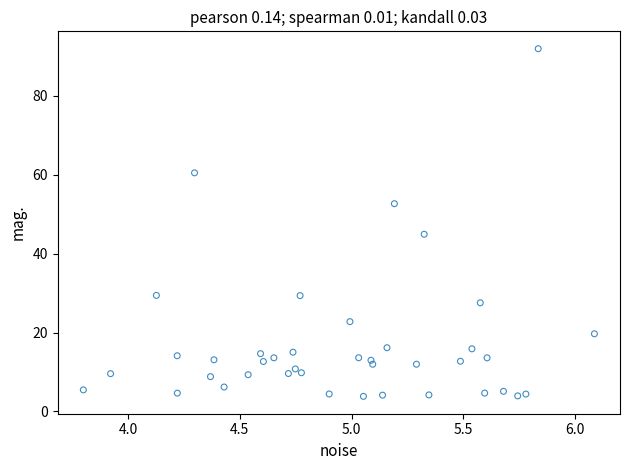

What is the range of Y values (max minus min)?

88.1